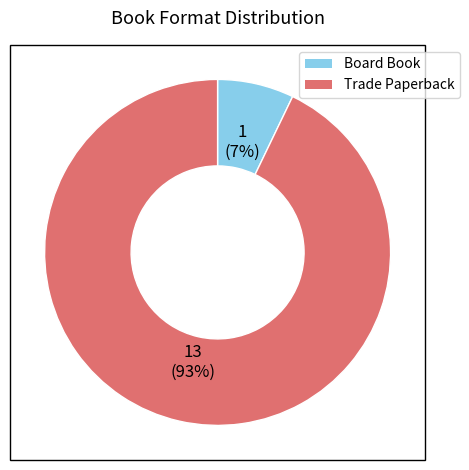

The Board Book slice represents 16% of the pie. True or false?

False